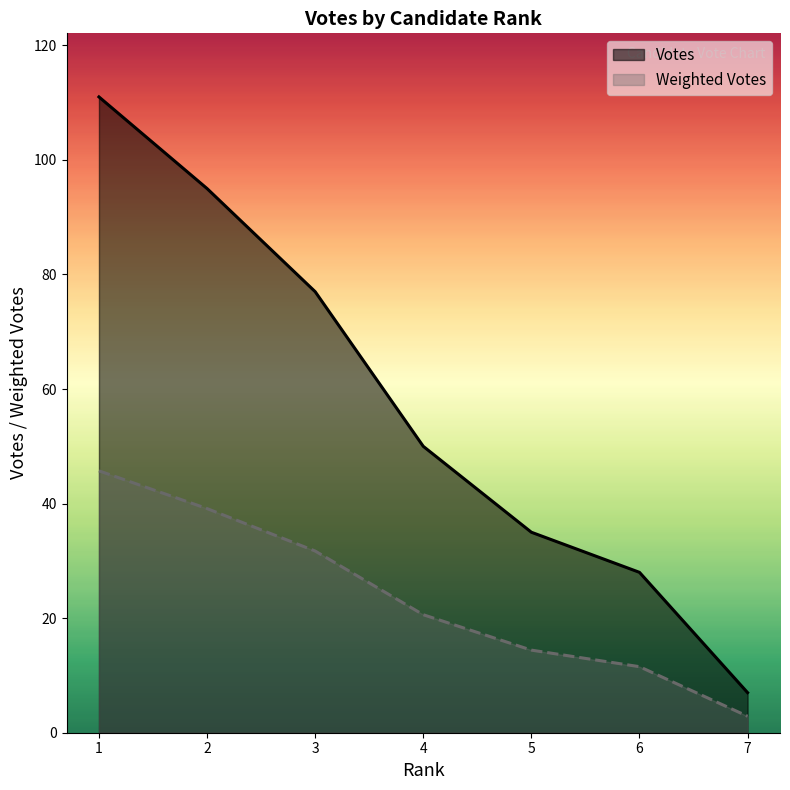

At which label does Votes first exceed 50?

1